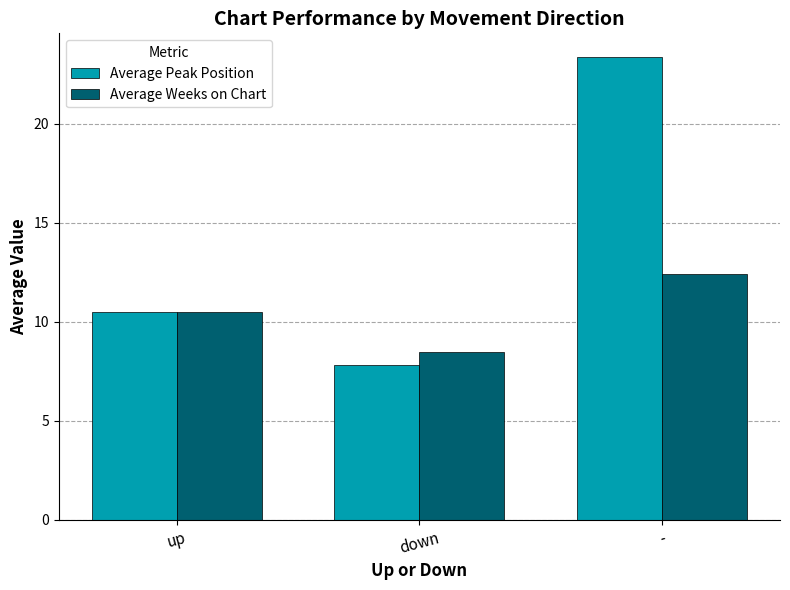

Between up and down, which series saw the biggest shift?

Average Peak Position